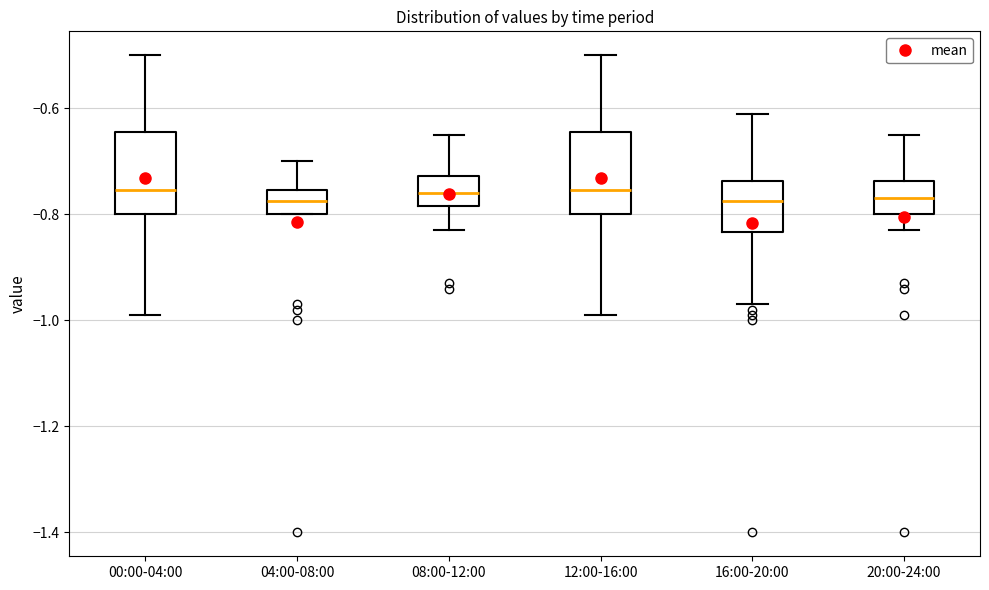

Reading left to right, read every box against the y-axis: the position of its median line, the range the box covers, and the ends of its whiskers. The values are not printed on the chart, so give them approximately, as read against the axis.

00:00-04:00: median -0.76, box -0.80 to -0.64, whiskers -0.98 to -0.50
04:00-08:00: median -0.78, box -0.80 to -0.76, whiskers -0.80 to -0.70
08:00-12:00: median -0.76, box -0.78 to -0.72, whiskers -0.82 to -0.64
12:00-16:00: median -0.76, box -0.80 to -0.64, whiskers -0.98 to -0.50
16:00-20:00: median -0.78, box -0.84 to -0.74, whiskers -0.96 to -0.60
20:00-24:00: median -0.76, box -0.80 to -0.74, whiskers -0.82 to -0.64